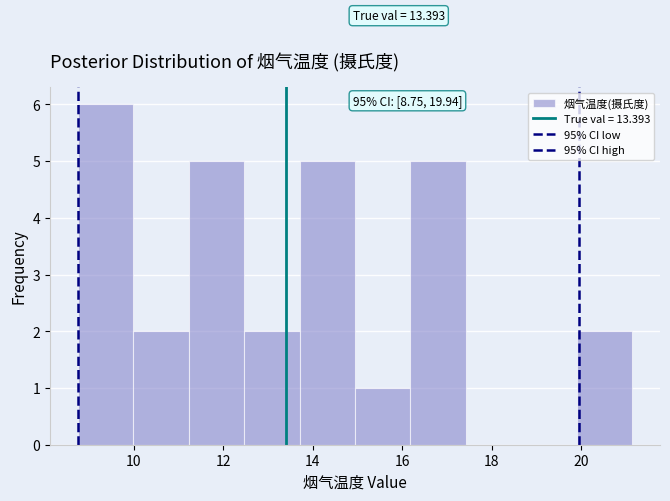

Over which range of the x-axis is the bar tallest?

8.8 to 10.0